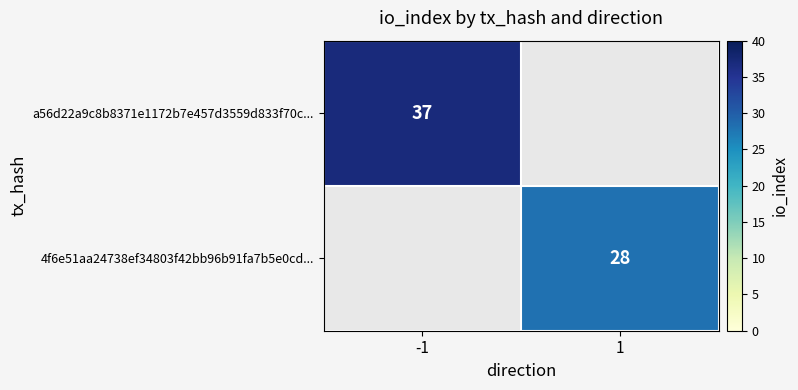

The a56d22a9c8b8371e1172b7e457d3559d833f70c... series shows 16 at -1. True or false?

False